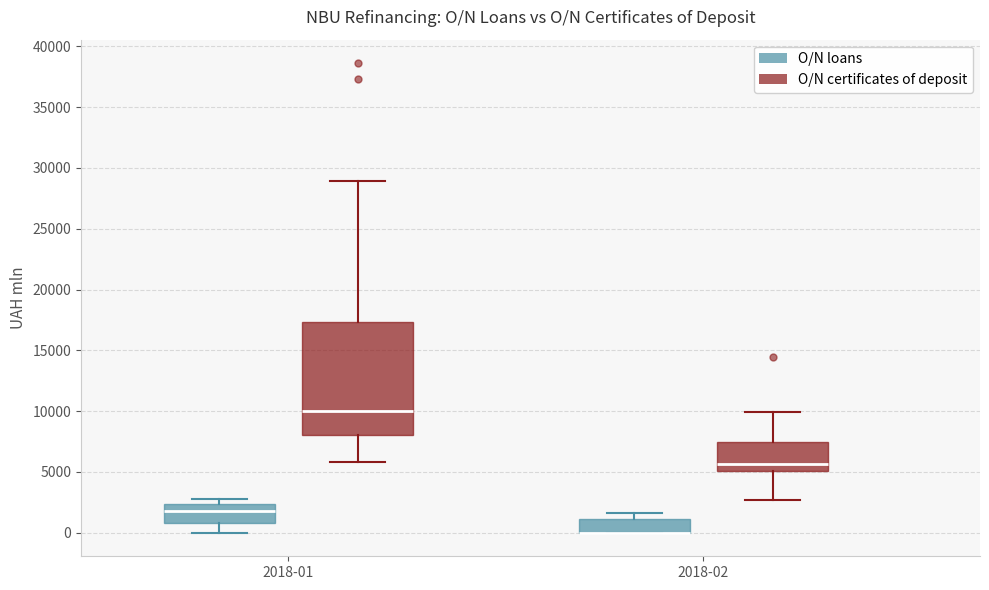

Where does the upper whisker of the box for 2018-02 (O/N certificates of deposit) end on the y-axis? The values are not printed on the chart, so give them approximately, as read against the axis.

10000